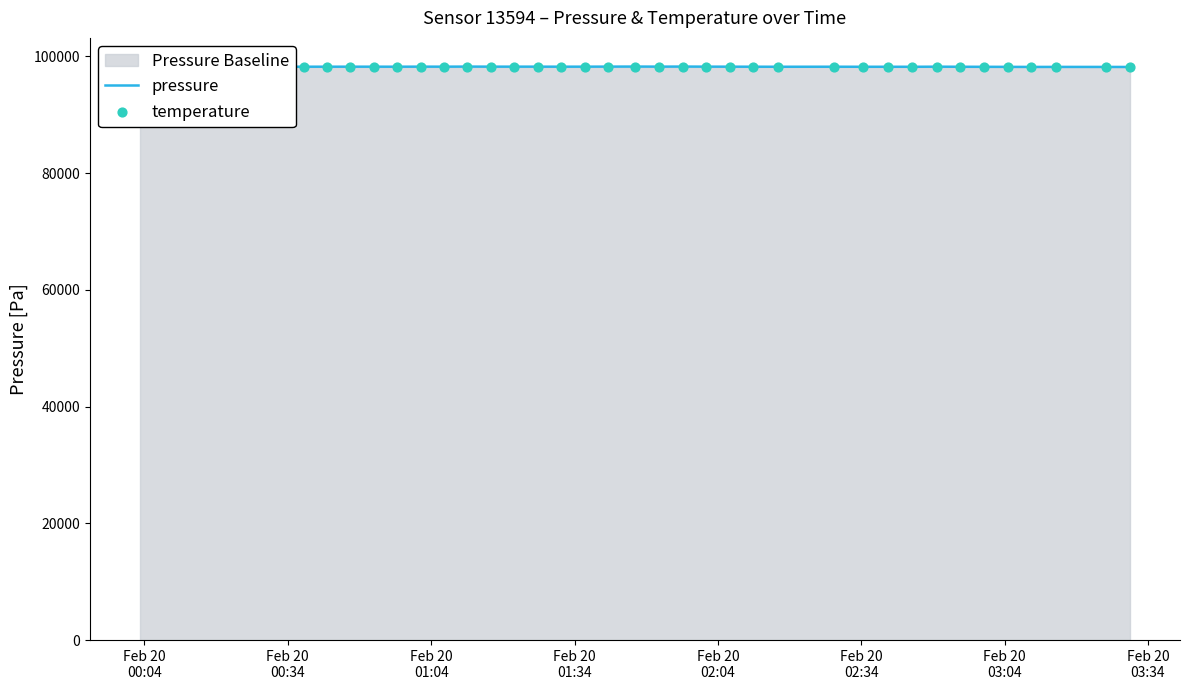

Is the value of temperature at 32 greater than the value of pressure at 16?

No